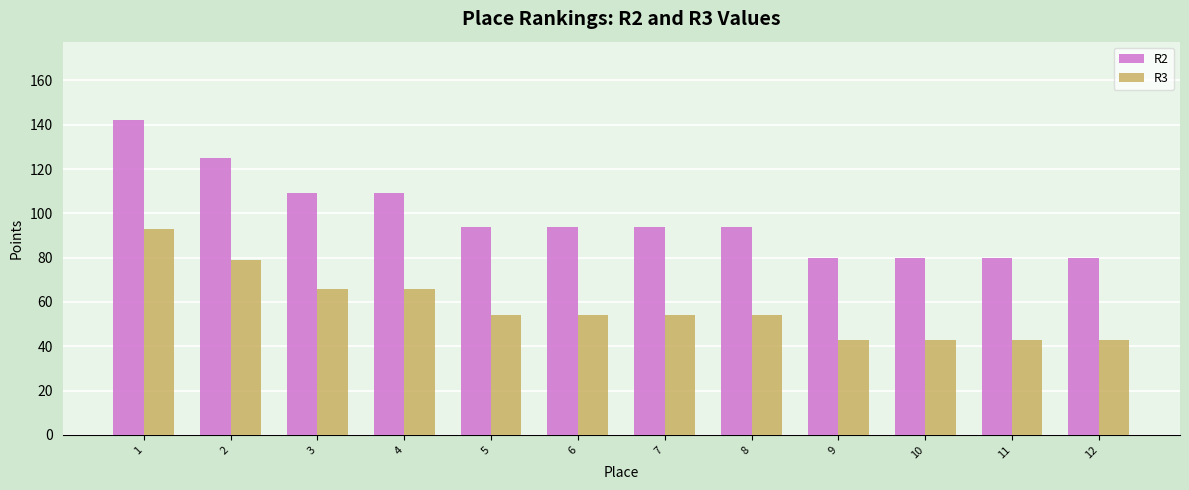

Reading right to left, what are all the values shown in this chart?

R2: 80	80	80	80	94	94	94	94	109	109	125	142
R3: 43	43	43	43	54	54	54	54	66	66	79	93